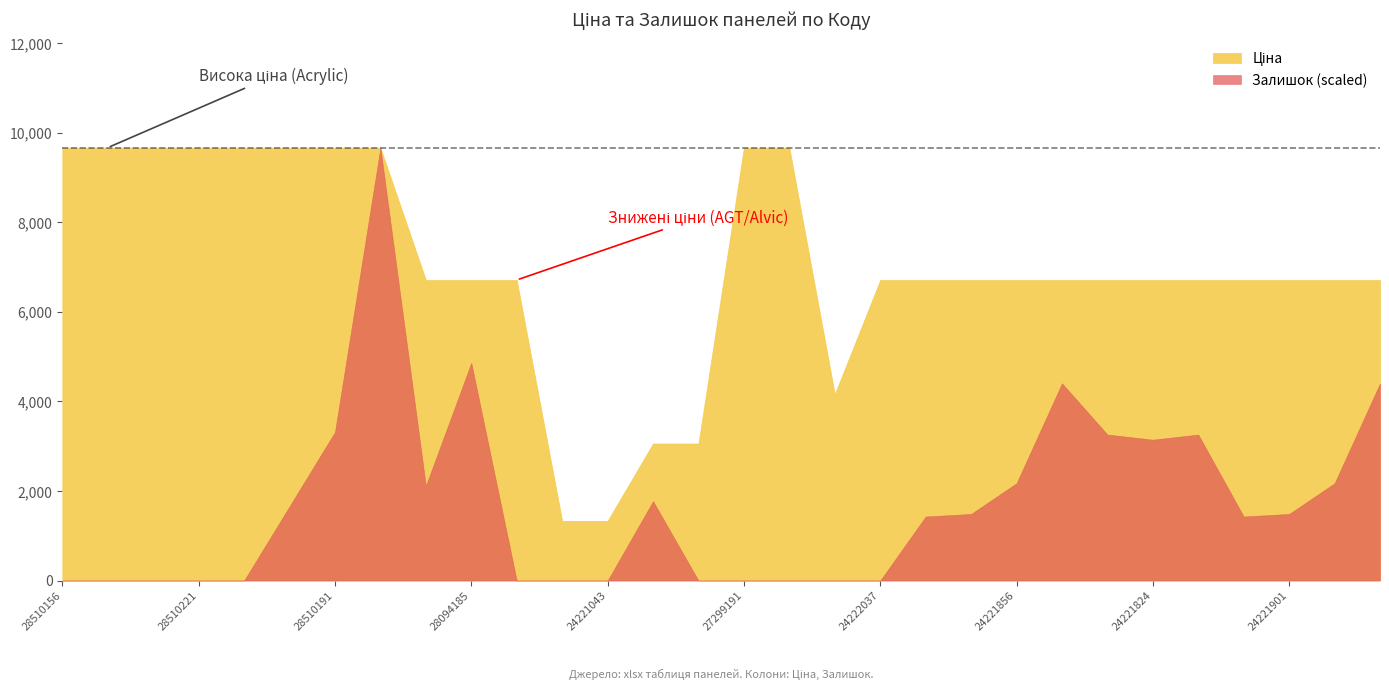

Which series has the widest spread of values?

Залишок (scaled)